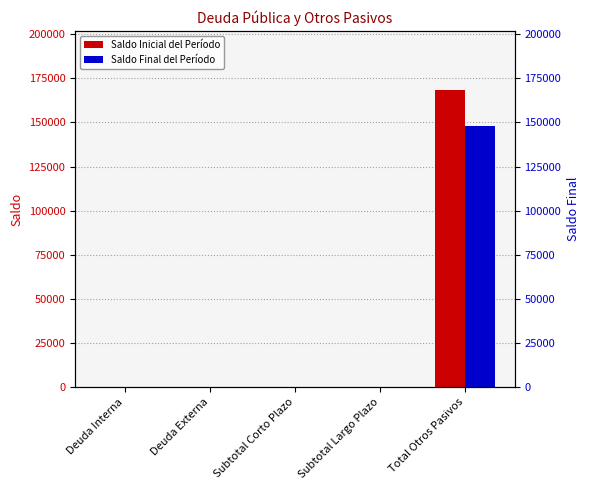

Which series has the largest total across all categories?

Saldo Inicial del Período